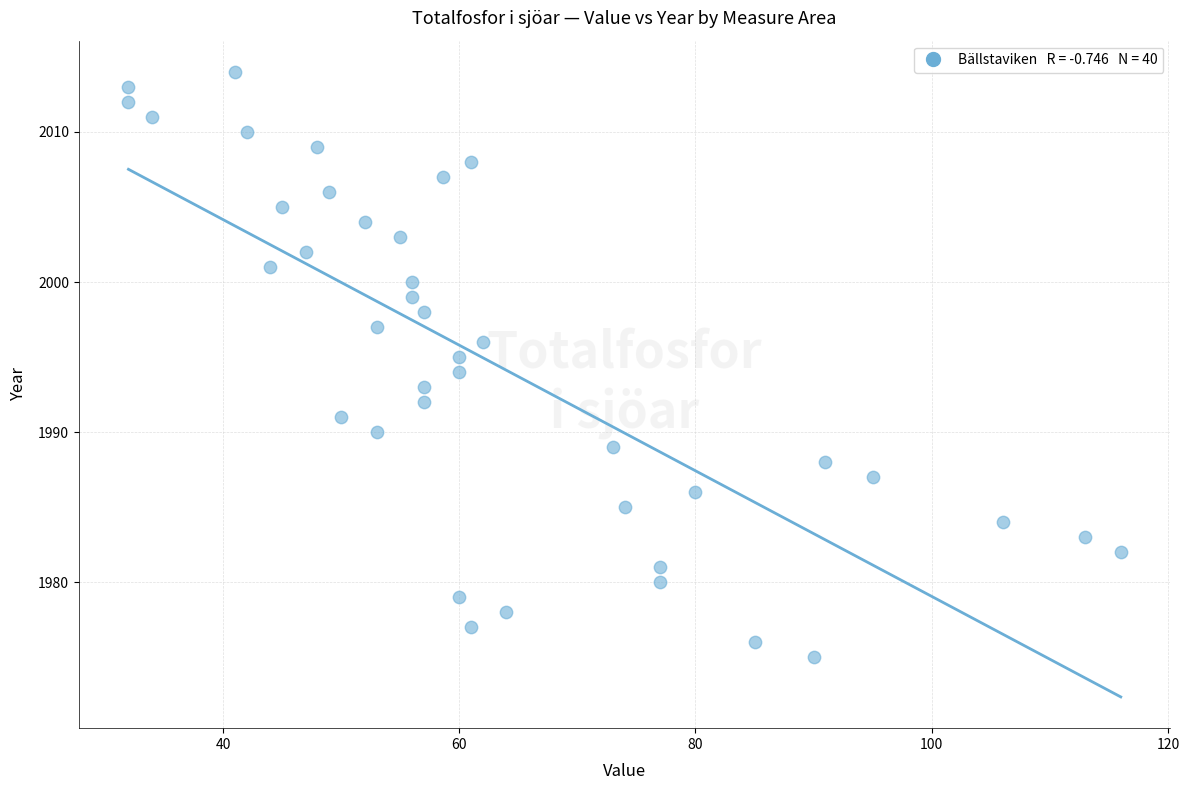

What is the range of Y values (max minus min)?

39